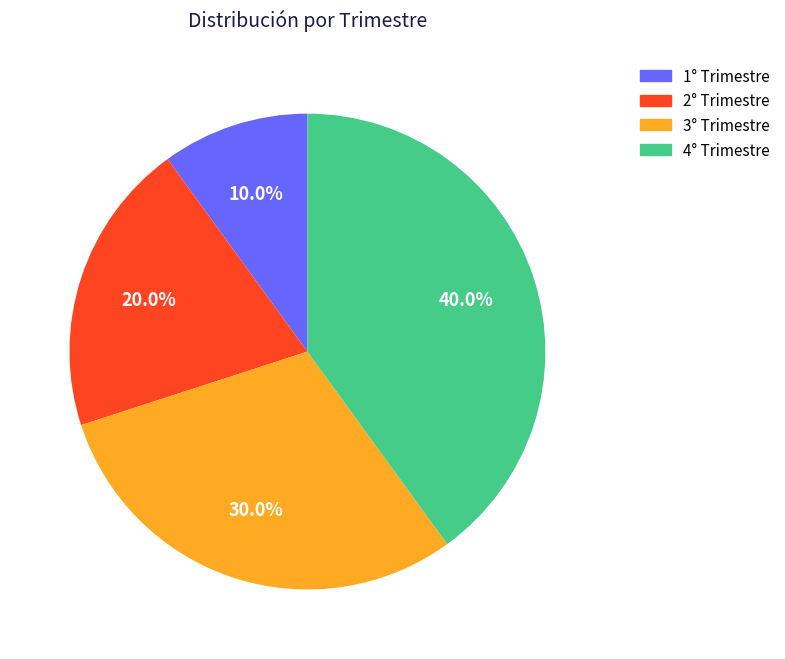

The 3° Trimestre slice represents 30% of the pie. True or false?

True